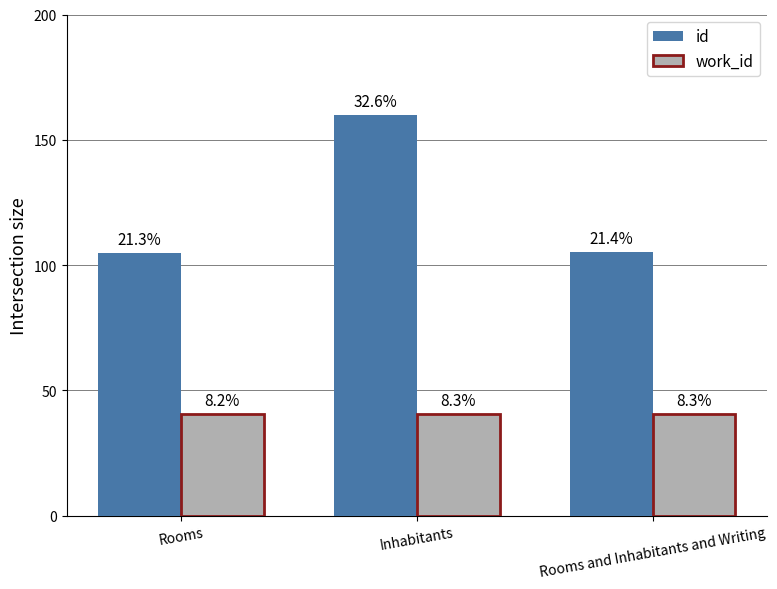

What is the label of the 2nd bar from the left?

Inhabitants